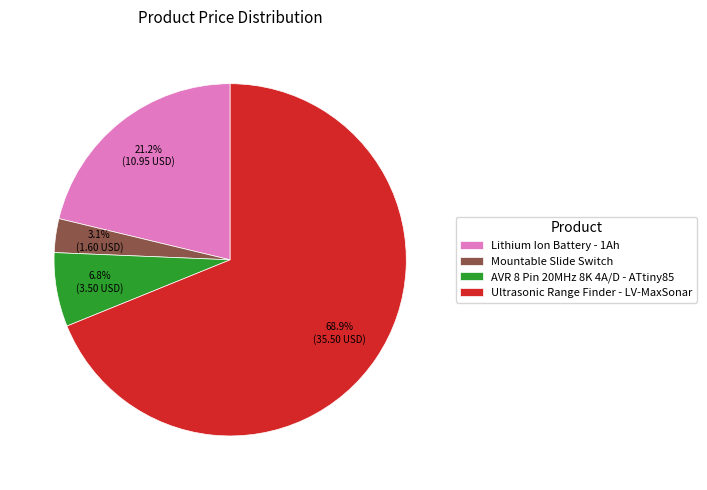

Is it true that Mountable Slide Switch is 3% of the pie?

True